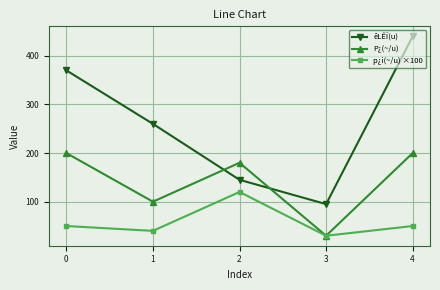

Does the chart display data point markers on the line(s)?

Yes